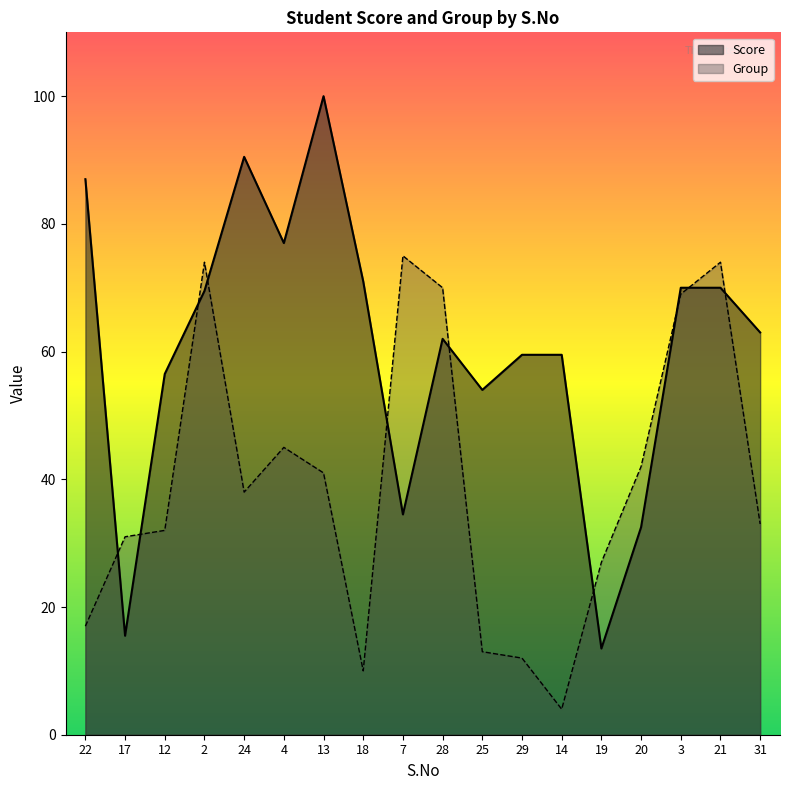

Is the value of Group at 22 greater than the value of Score at 21?

No